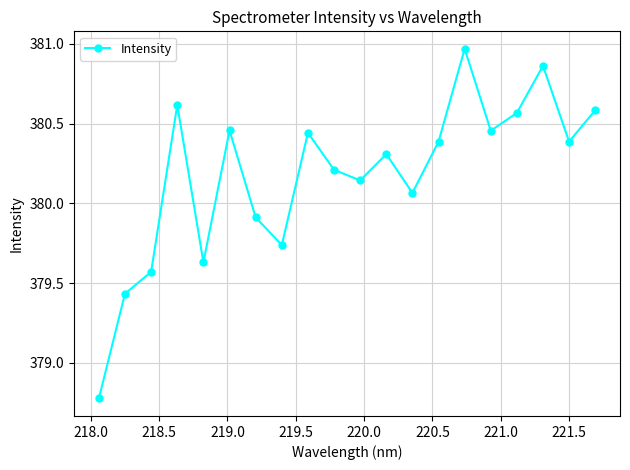

What is the minimum value shown in the chart?

378.8